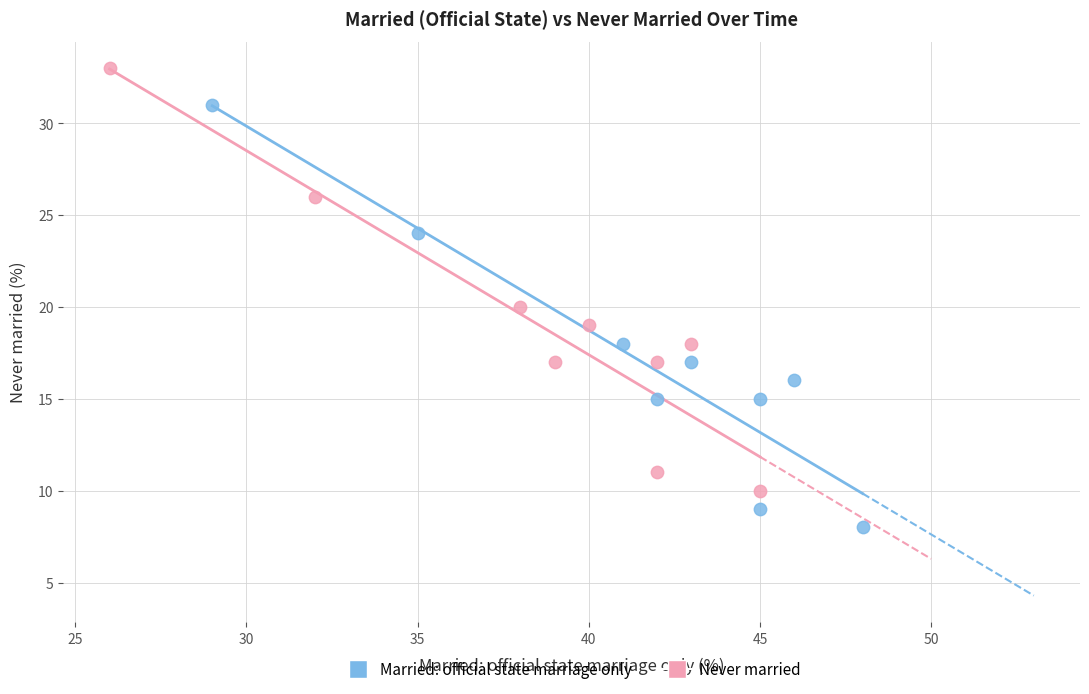

Which series contains the highest Y value?

Never married